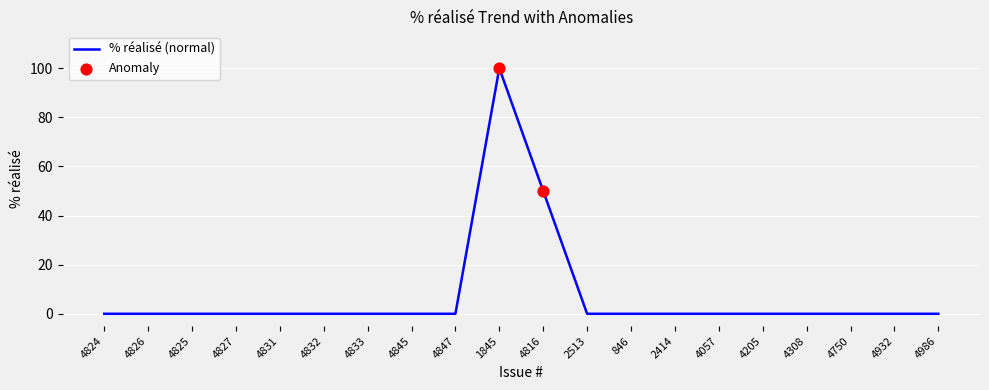

What is the change in value from 4825 to 4816?

+50